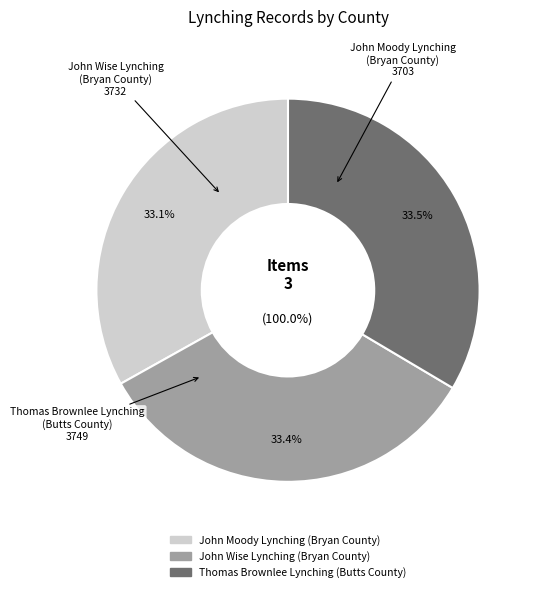

Do John Wise Lynching (Bryan County) and John Moody Lynching (Bryan County) together represent more than half of the pie?

Yes